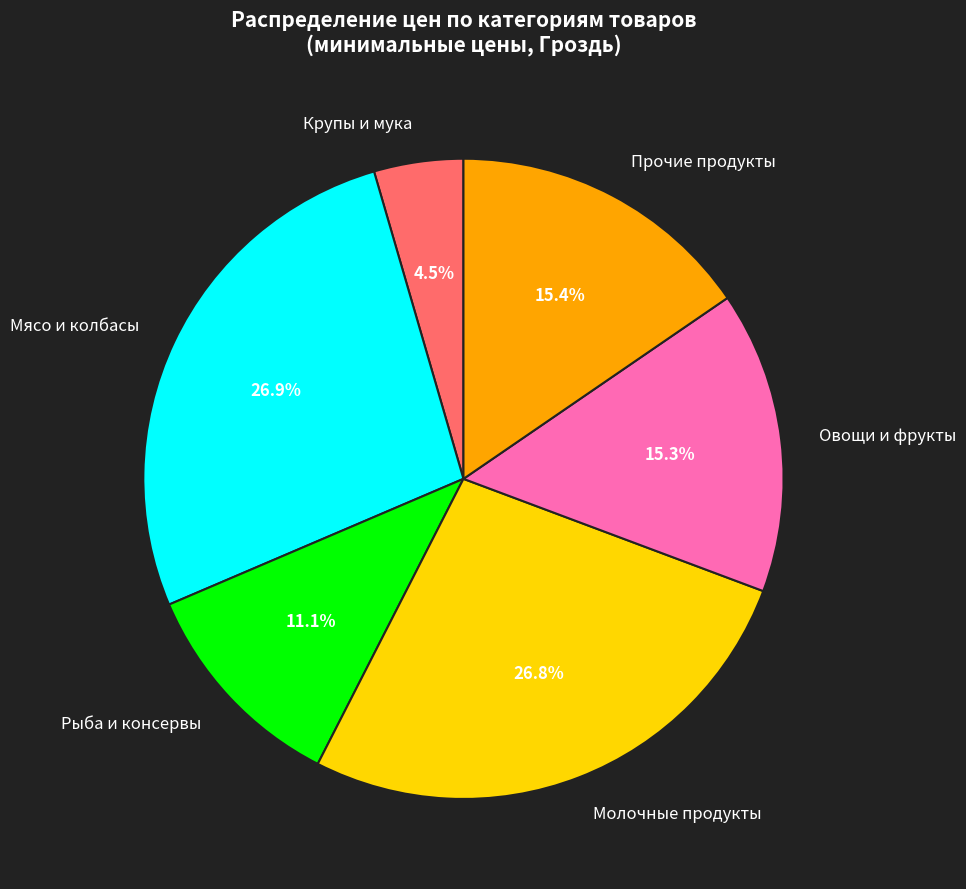

Is Молочные продукты the majority of the pie?

No